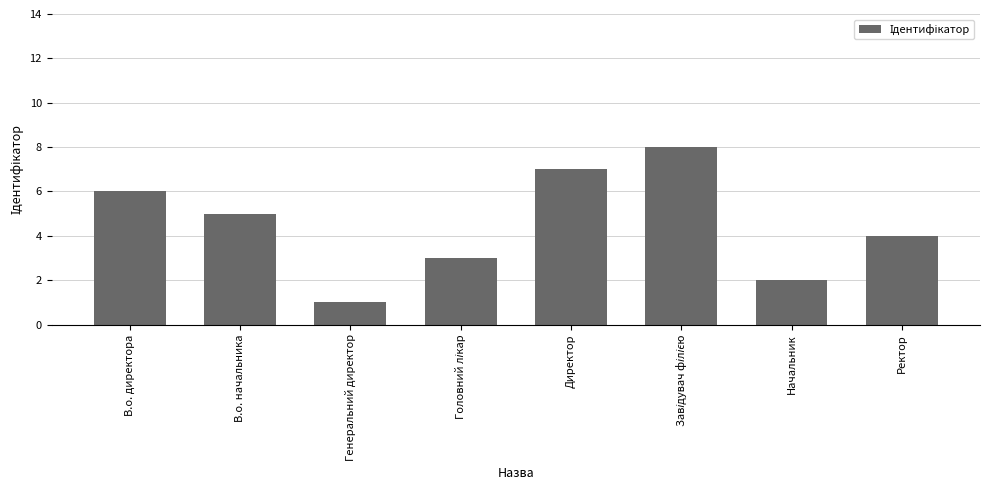

Reading right to left, list all the values displayed in this chart.

4	2	8	7	3	1	5	6